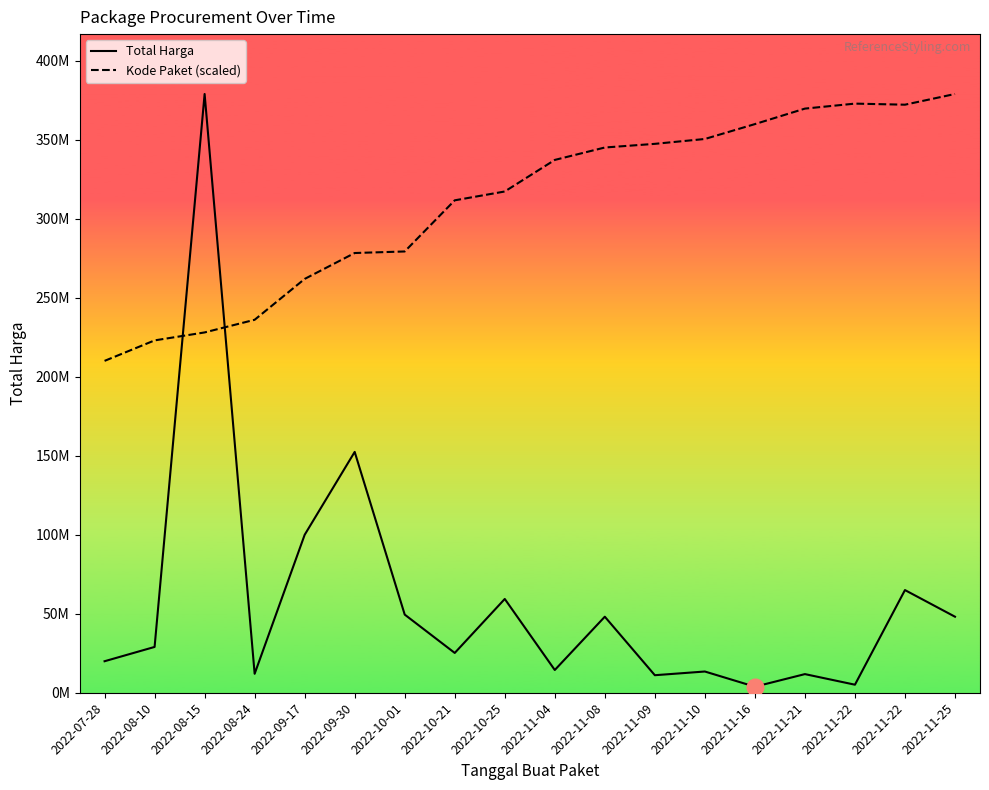

What are all the series names shown in the legend?

Total Harga, Kode Paket (scaled)